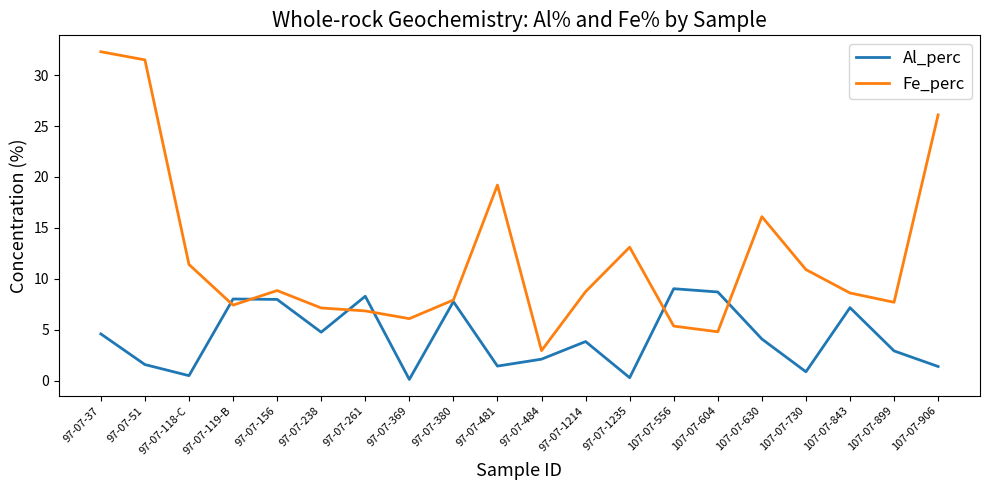

True or false: Al_perc has more than 0 points higher than both neighbors.

True